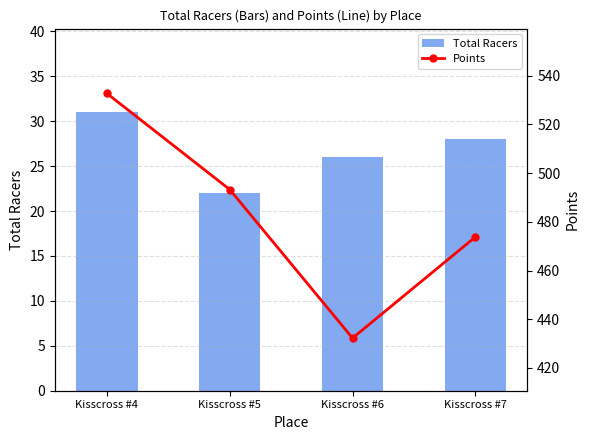

What is the greatest value displayed?

532.7